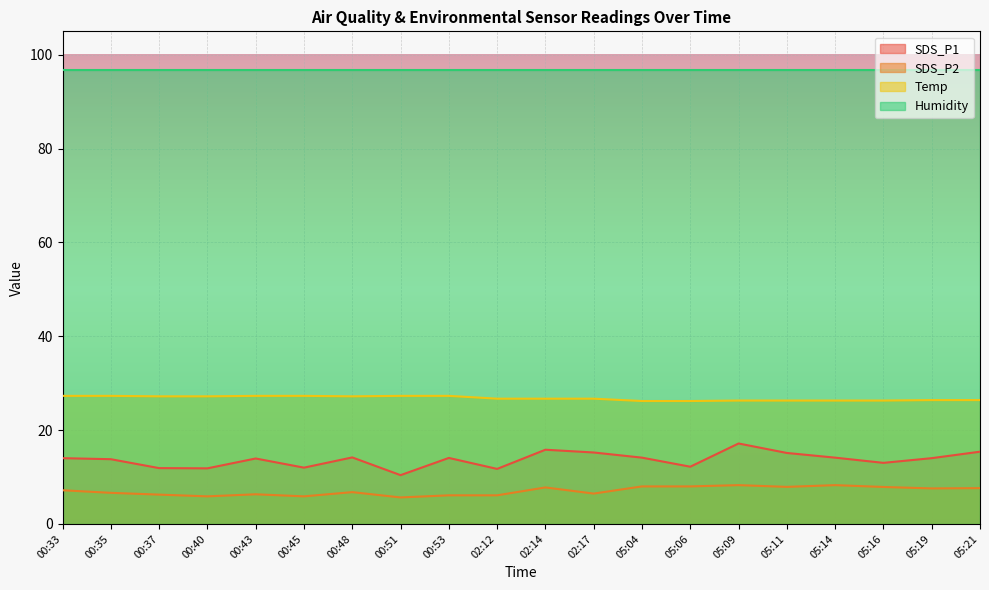

At which category is the sum across all series the highest?

05:09